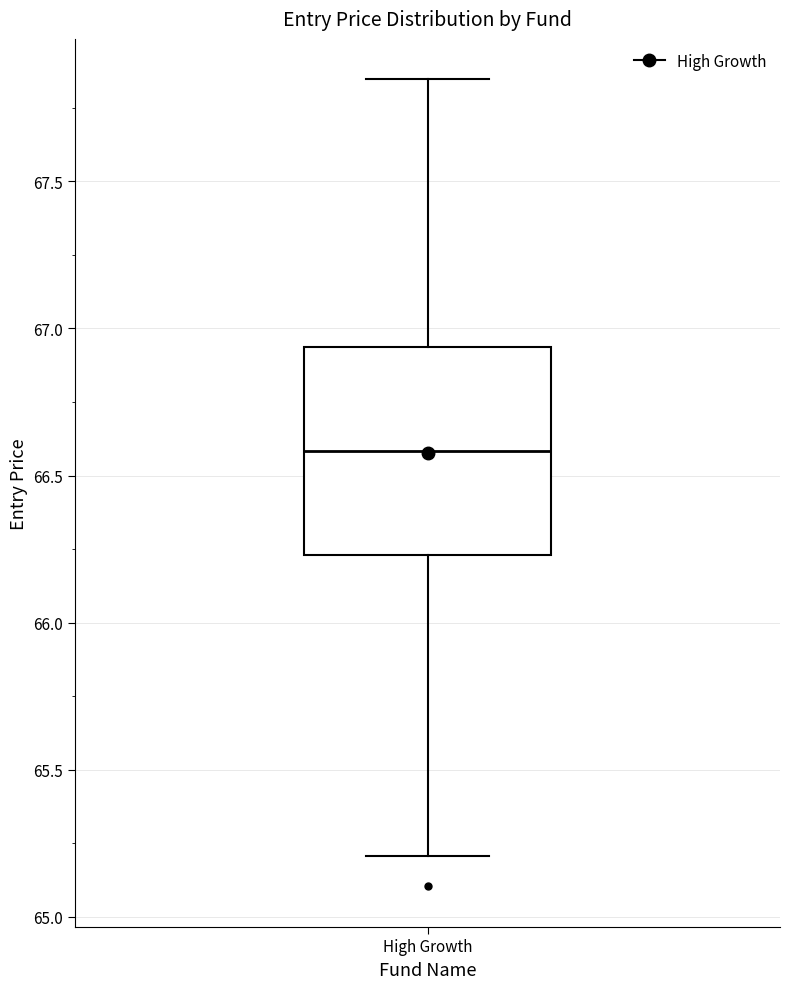

Read this box plot against the y-axis: the position of the median line, the range covered by the box, and the ends of both whiskers. The values are not printed on the chart, so give them approximately, as read against the axis.

median 66.60, box 66.25 to 66.95, whiskers 65.20 to 67.85